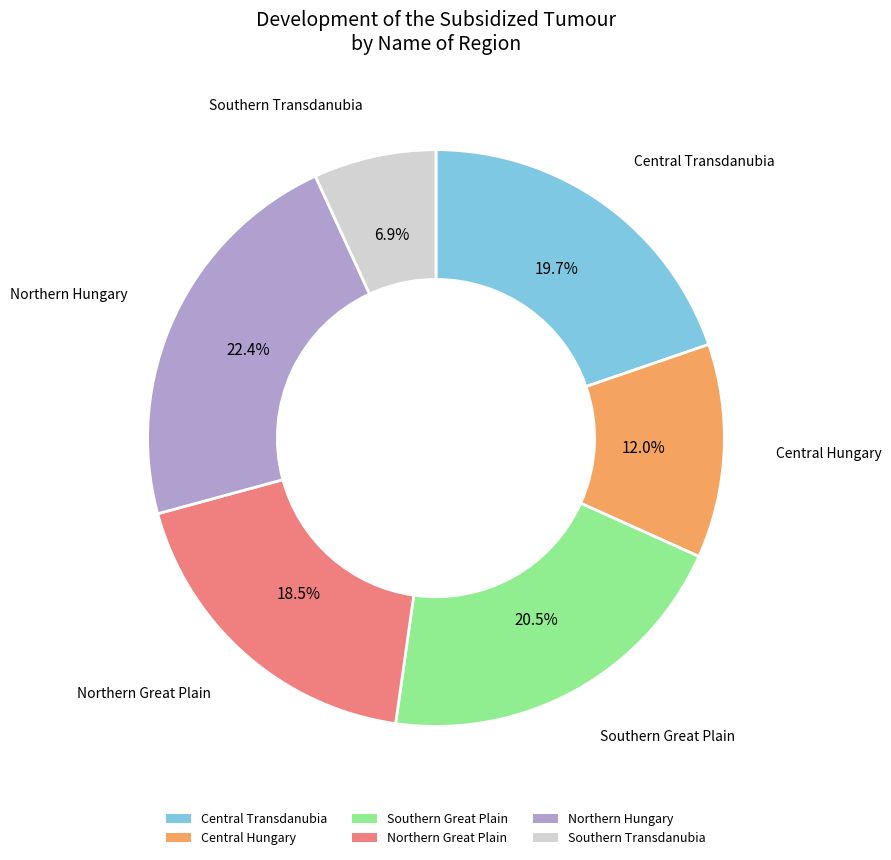

Is there any slice that represents more than half of the pie?

No